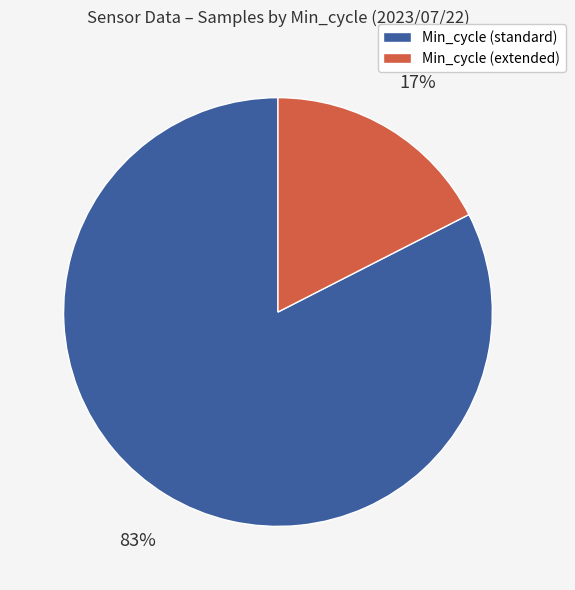

Is the sum of Min_cycle (standard) and Min_cycle (extended) greater than half?

Yes